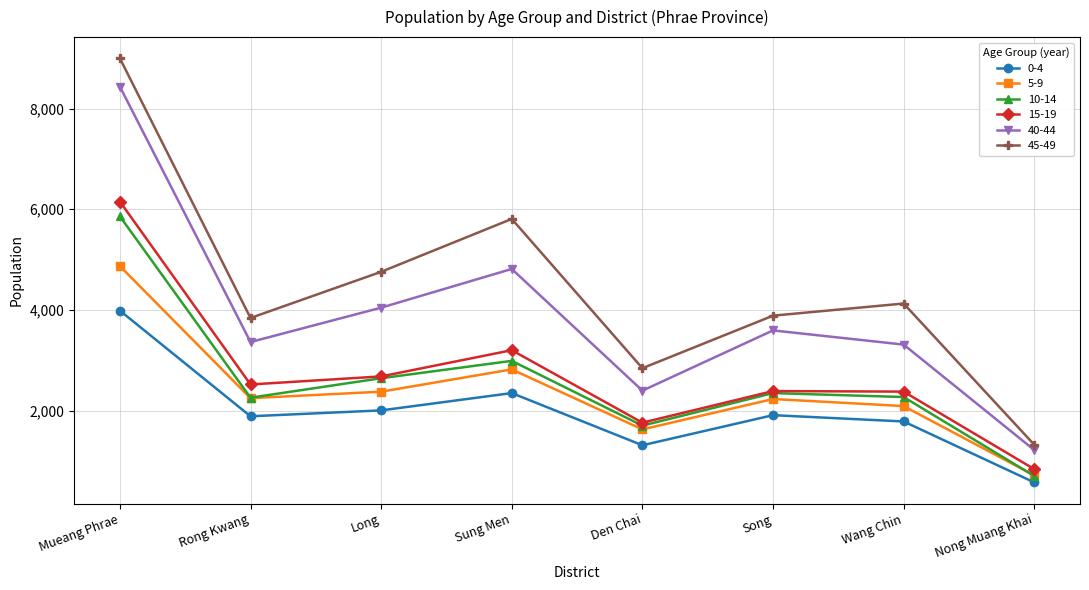

What is the maximum value shown in the chart?

8998